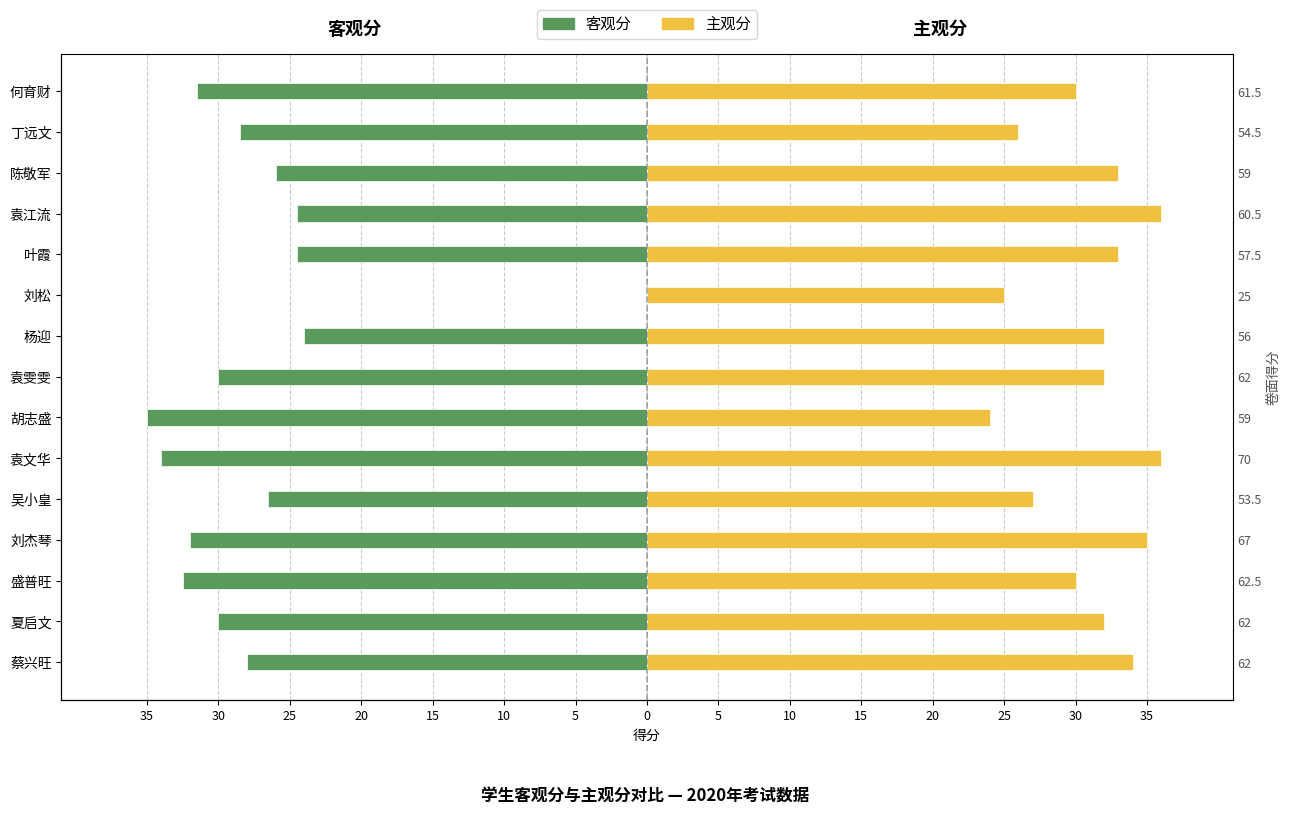

Between 袁文华 and 袁江流, which series saw the biggest shift?

客观分